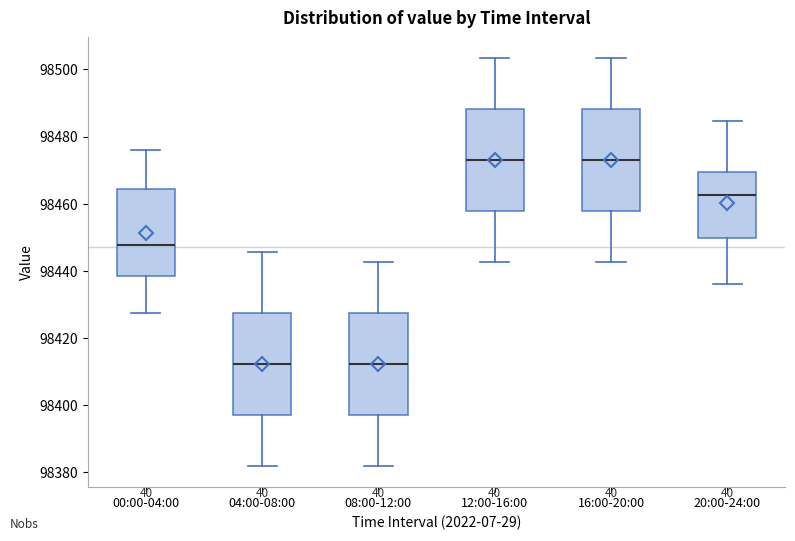

Where does the median line of the box for 16:00-20:00 sit on the y-axis? The values are not printed on the chart, so give them approximately, as read against the axis.

98474